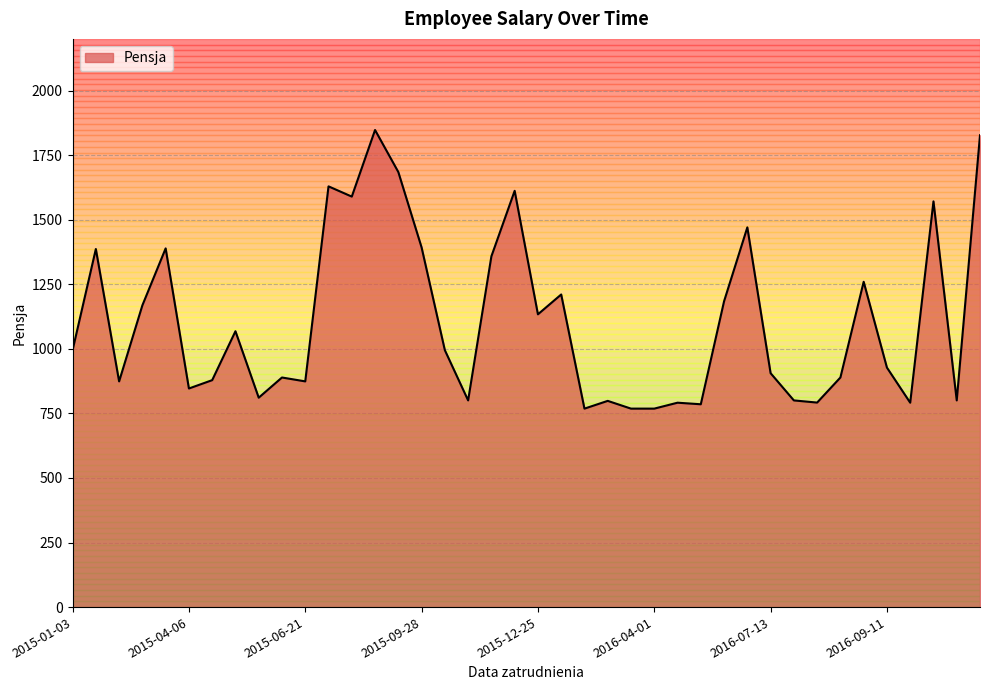

What is the minimum value shown in the chart?

768.4